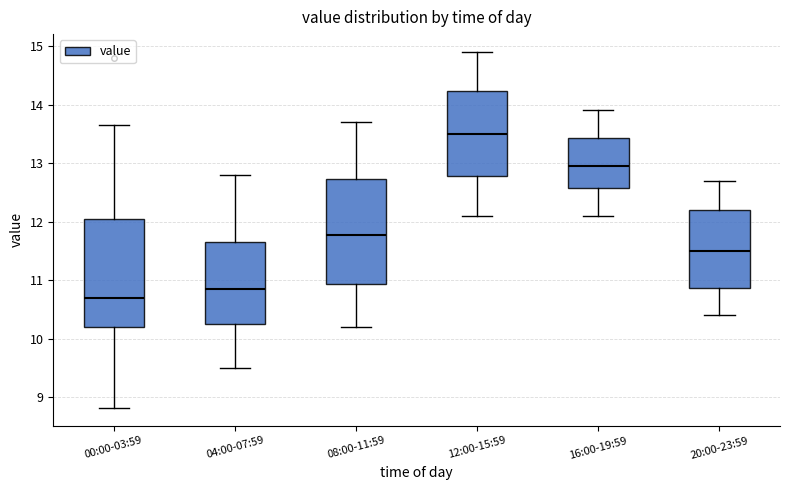

Where does the median line of the box for 16:00-19:59 sit on the y-axis? The values are not printed on the chart, so give them approximately, as read against the axis.

13.0